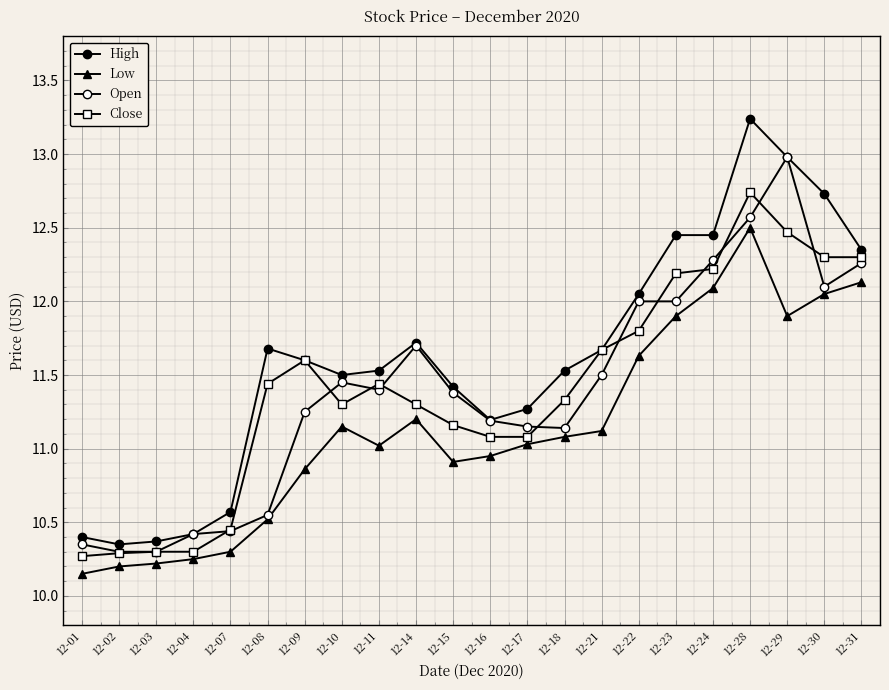

Count the number of categories in the chart.

22